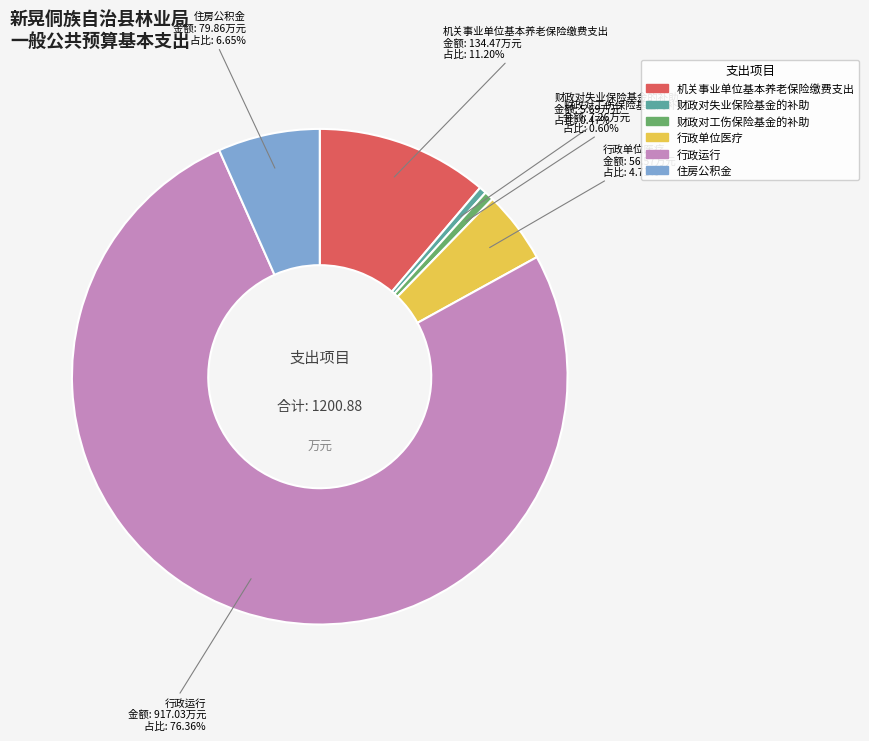

Count the number of slices in the pie.

6